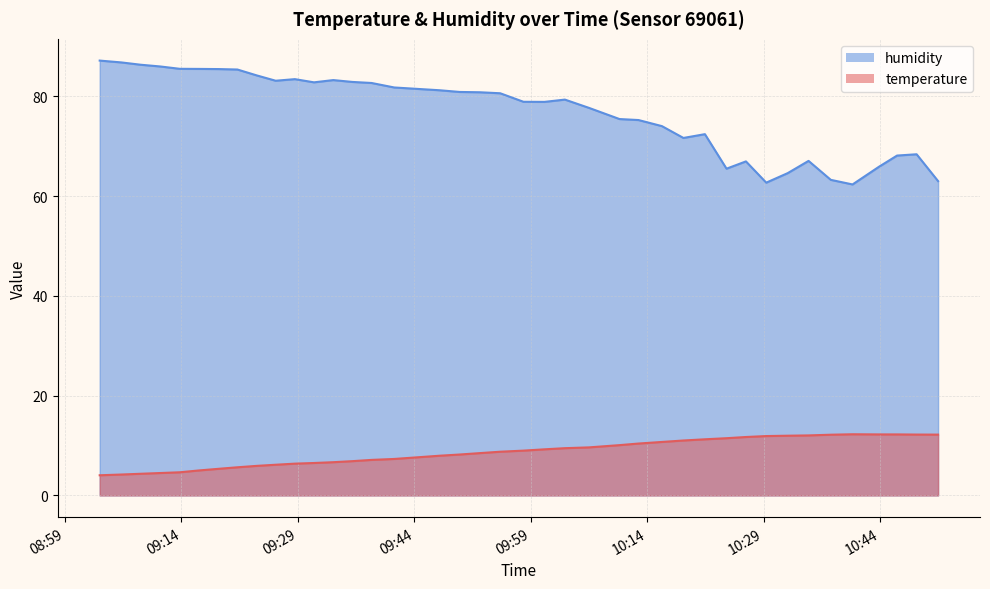

Count the number of categories in the chart.

40